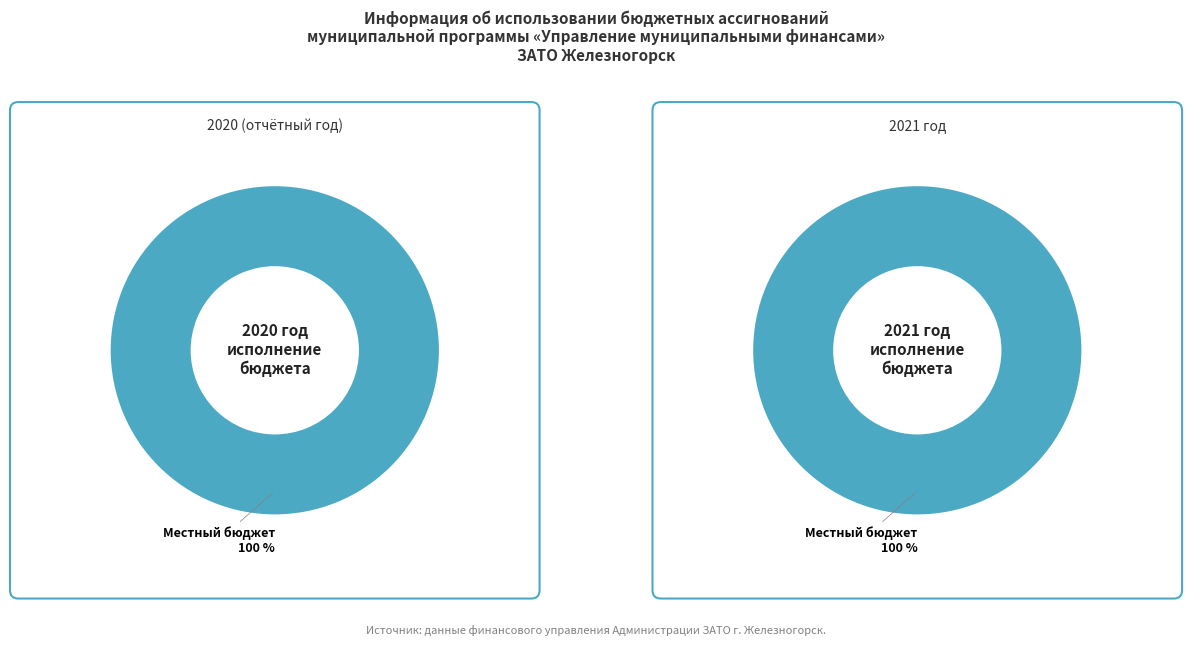

To the nearest percent, what is the combined percentage of Краевой бюджет and Местный бюджет?

100%